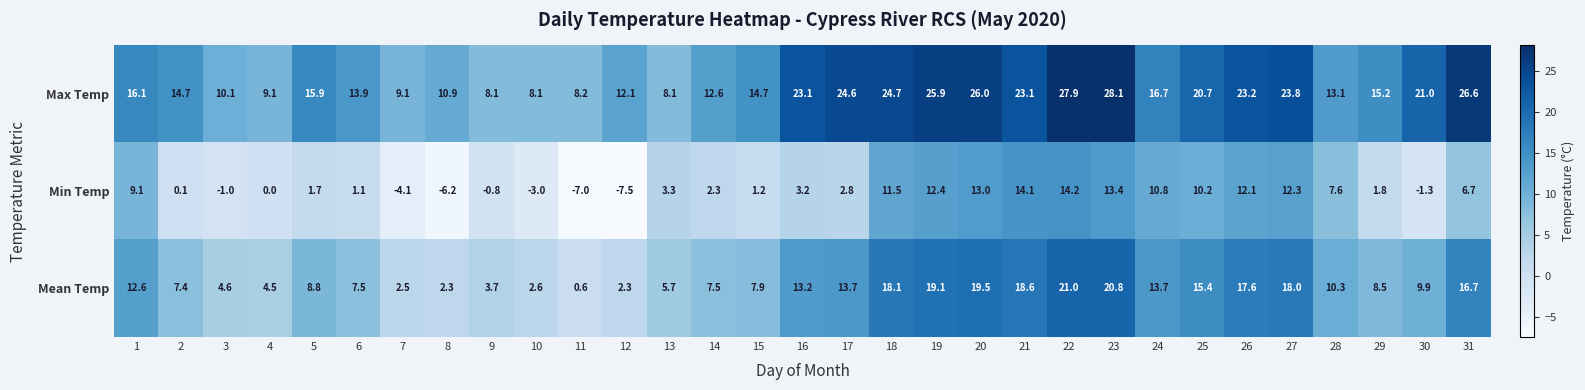

What is the total value across all series at 30?

29.6